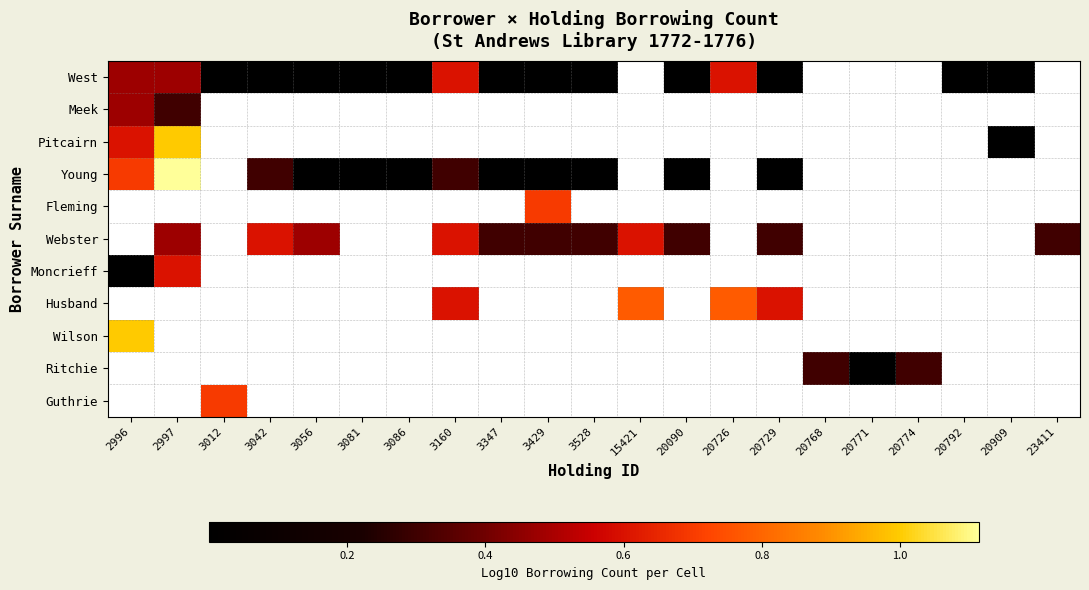

How many series are shown in this chart?

11